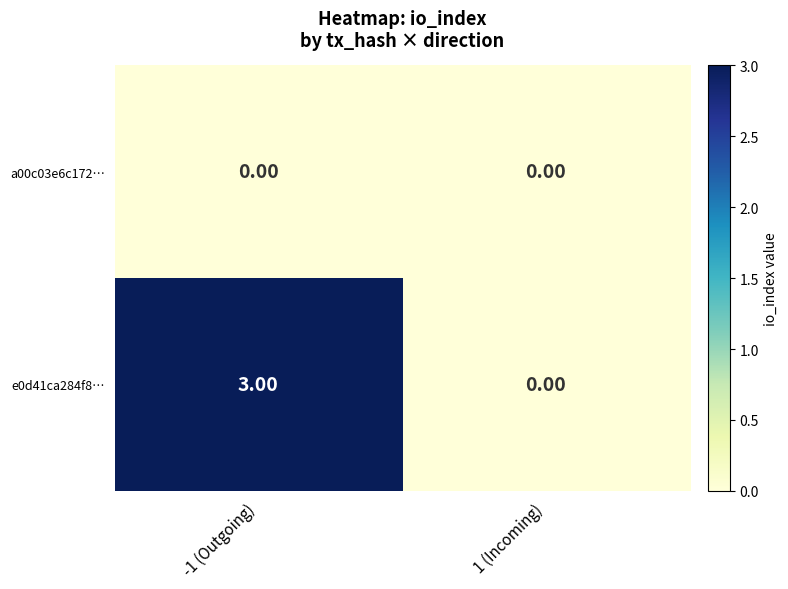

List the series in order of their peak value, highest first.

e0d41ca284f8…, a00c03e6c172…